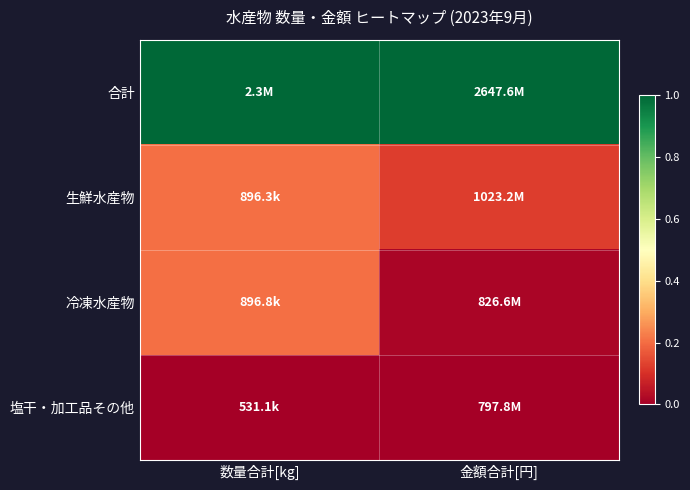

What is the greatest value displayed?

1.0